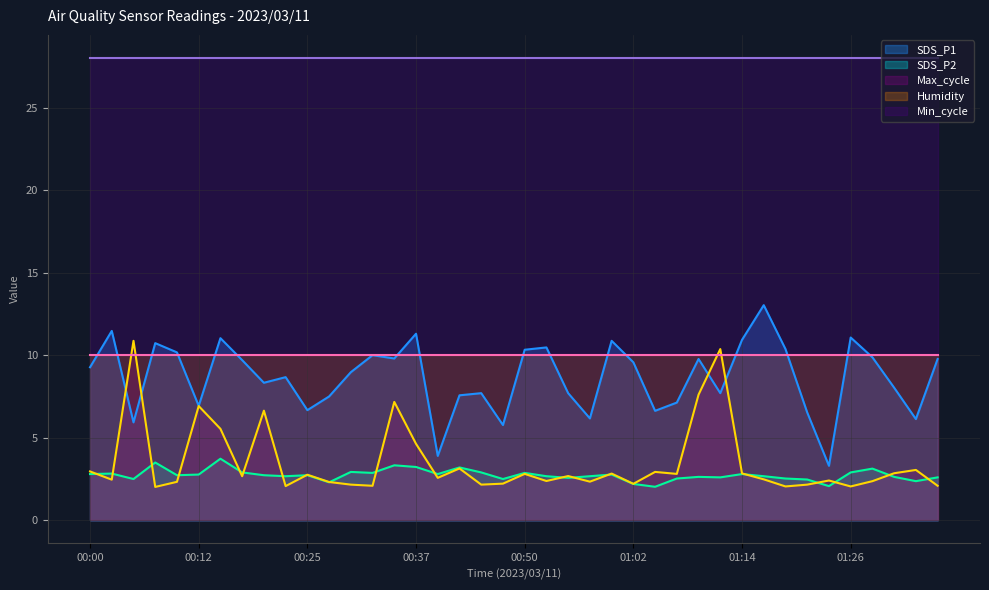

What position from the right is 00:35?

26